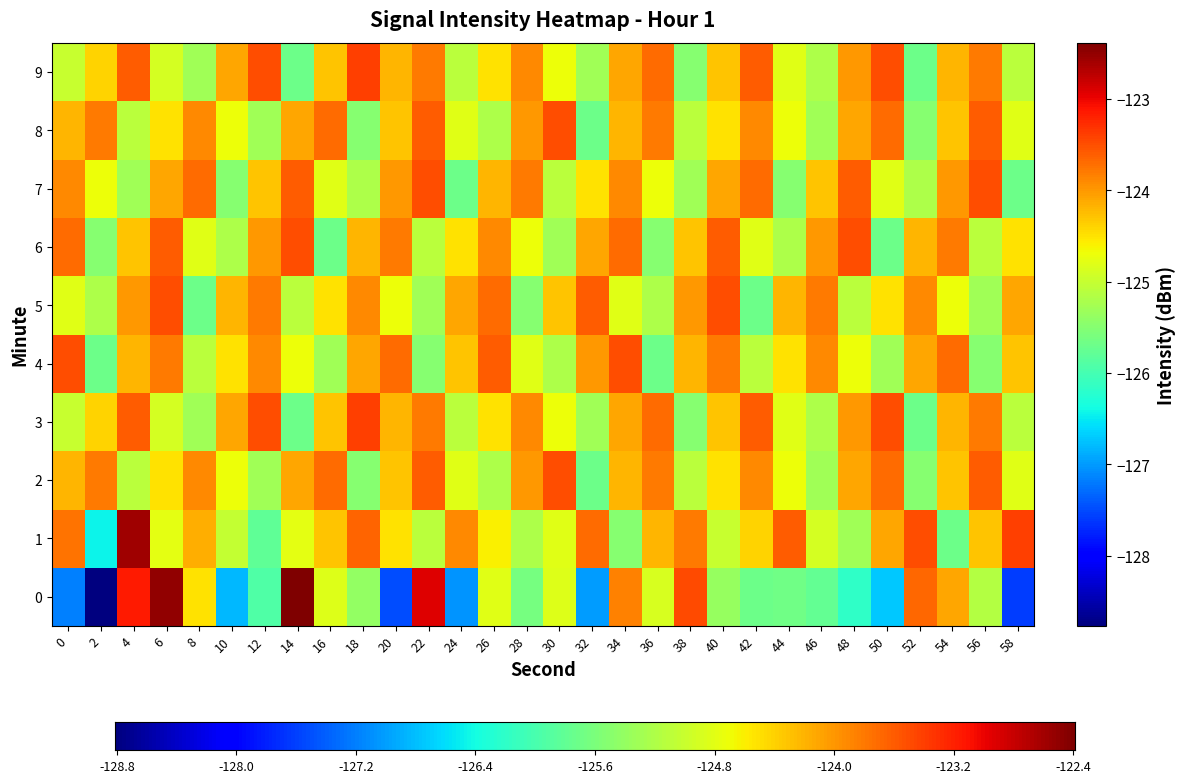

Where does the 8 series first go above -124?

2